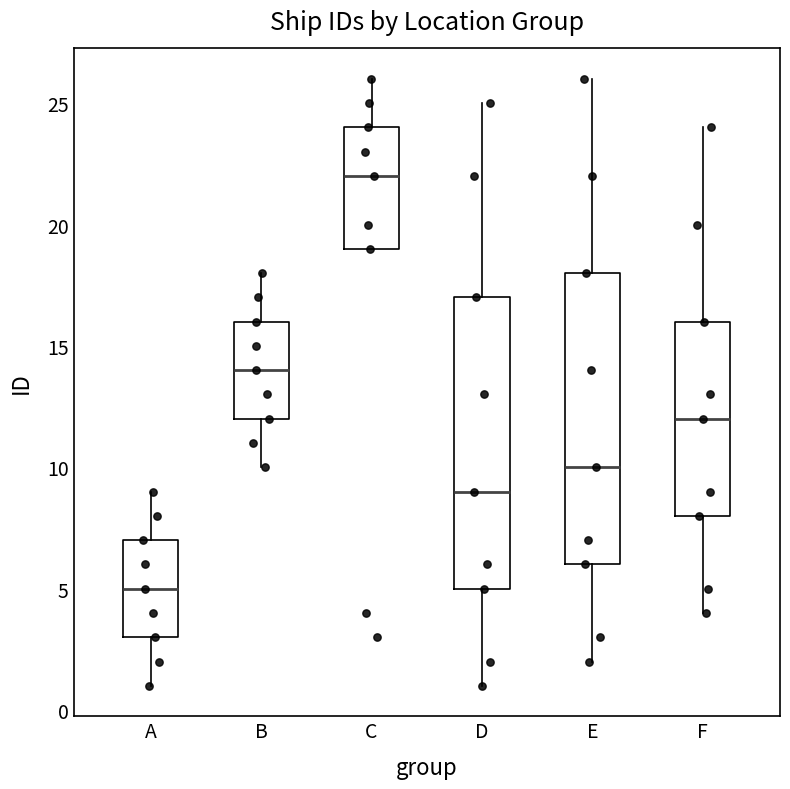

Reading left to right, transcribe this box plot: for each box, give where its median line is, the range the box spans, and where its two whiskers end, as read against the y-axis. The values are not printed on the chart, so give them approximately, as read against the axis.

A: median 5, box 3 to 7, whiskers 1 to 9
B: median 14, box 12 to 16, whiskers 10 to 18
C: median 22, box 19 to 24, whiskers 19 to 26
D: median 9, box 5 to 17, whiskers 1 to 25
E: median 10, box 6 to 18, whiskers 2 to 26
F: median 12, box 8 to 16, whiskers 4 to 24